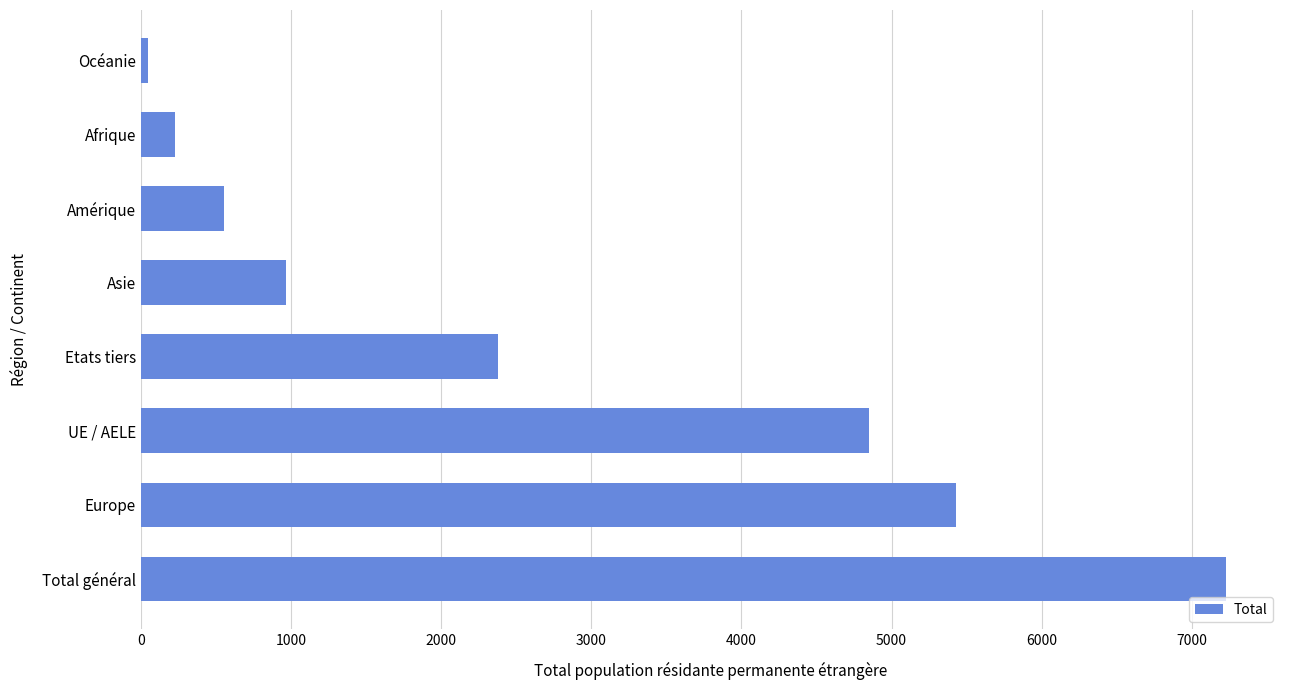

List the labels in order of value, smallest first.

Océanie, Afrique, Amérique, Asie, Etats tiers, UE / AELE, Europe, Total général